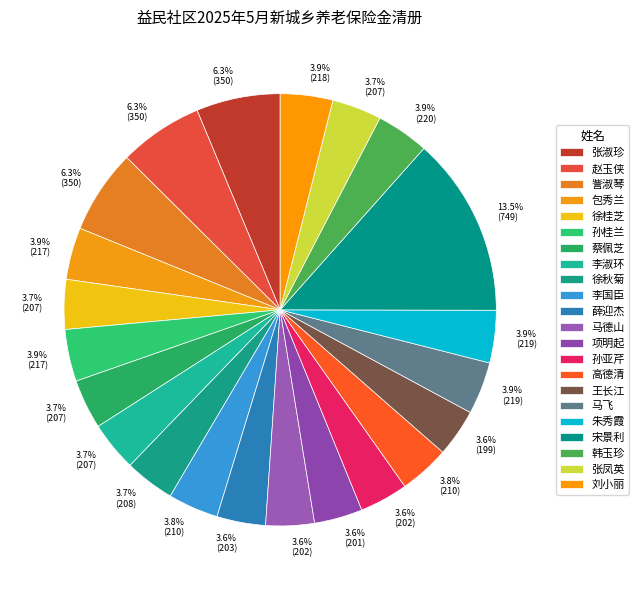

Is it true that 蔡佩芝 is 4% of the pie?

True